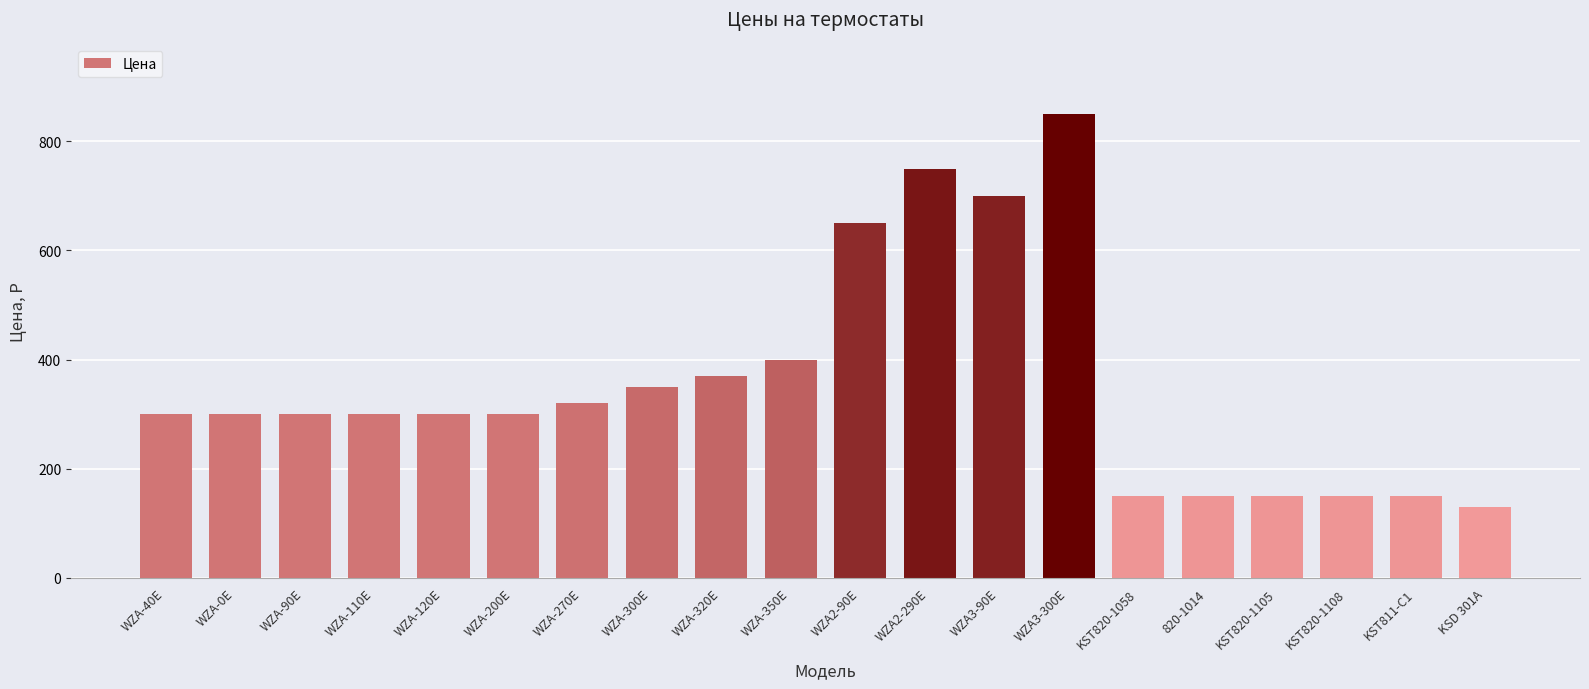

Reading right to left, extract all data points from this chart.

KSD 301A=130	KST811-C1=150	KST820-1108=150	KST820-1105=150	820-1014=150	KST820-1058=150	WZA3-300E=850	WZA3-90E=700	WZA2-290E=750	WZA2-90E=650	WZA-350E=400	WZA-320E=370	WZA-300E=350	WZA-270E=320	WZA-200E=300	WZA-120E=300	WZA-110E=300	WZA-90E=300	WZA-0E=300	WZA-40E=300